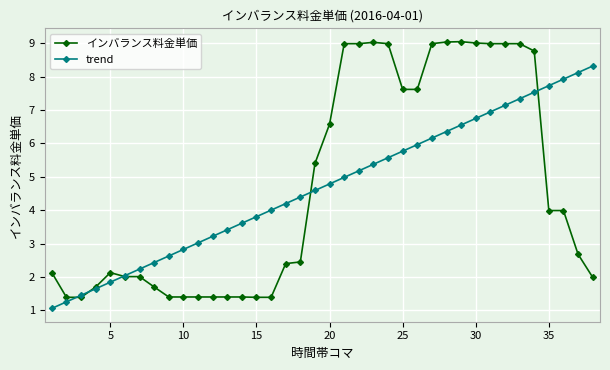

What is the value of the インバランス料金単価 point at the 33rd from the left?

9.0